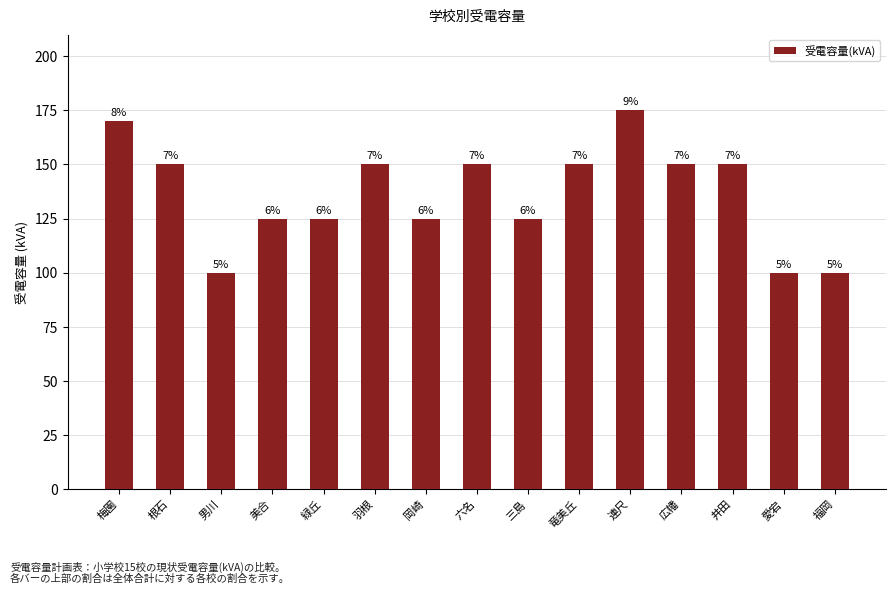

How many bars are there in total?

15